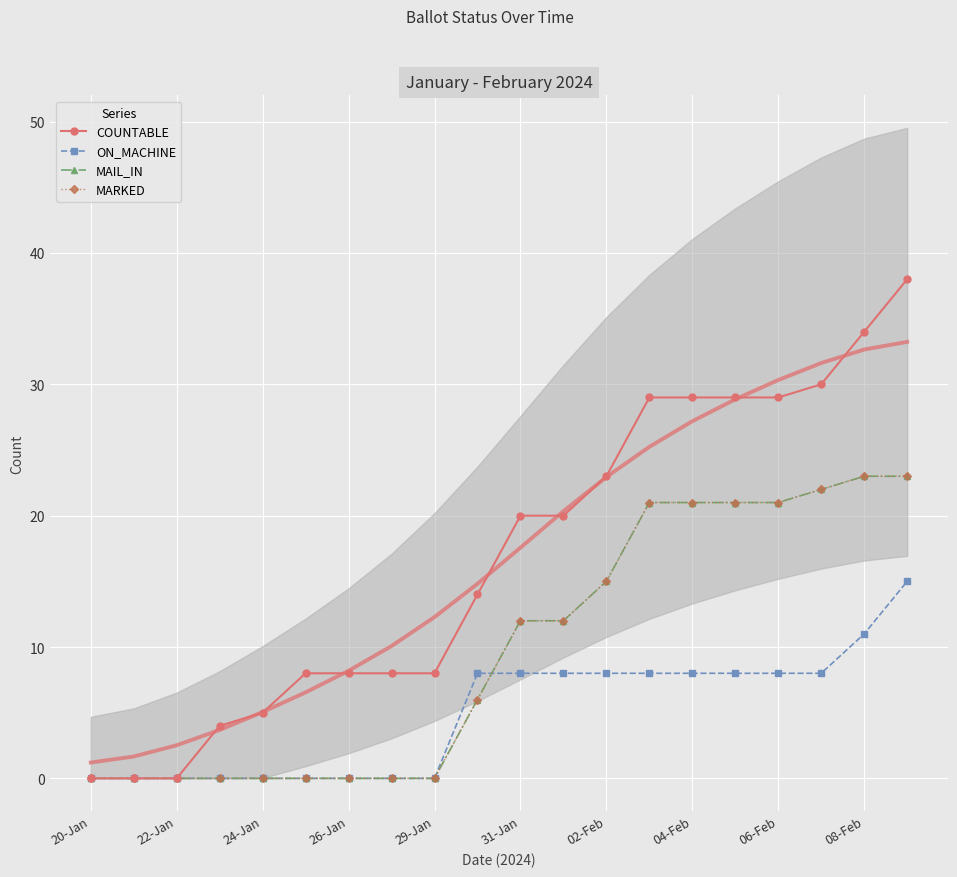

What is the total value across all series at 04-Feb?

79